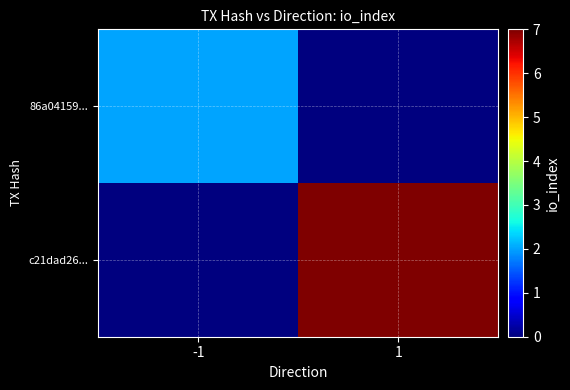

Reading right to left, what are all the values shown in this chart?

86a04159...: 1=0	-1=2
c21dad26...: 1=7	-1=0